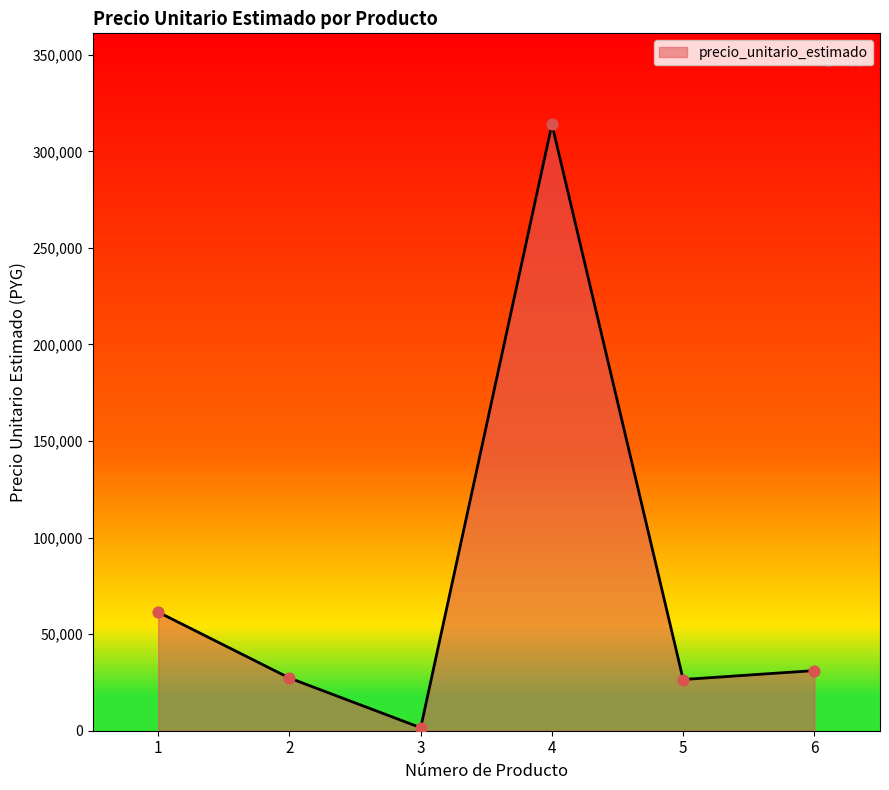

What is the change in value from 1 to 6?

-30258